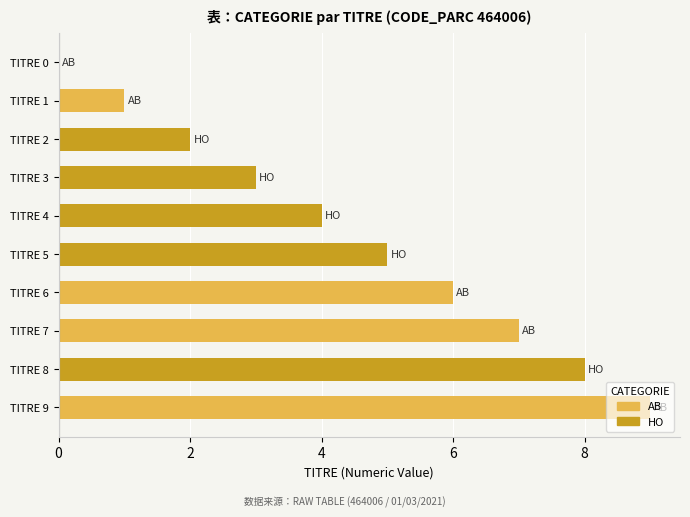

What is the greatest value displayed?

9